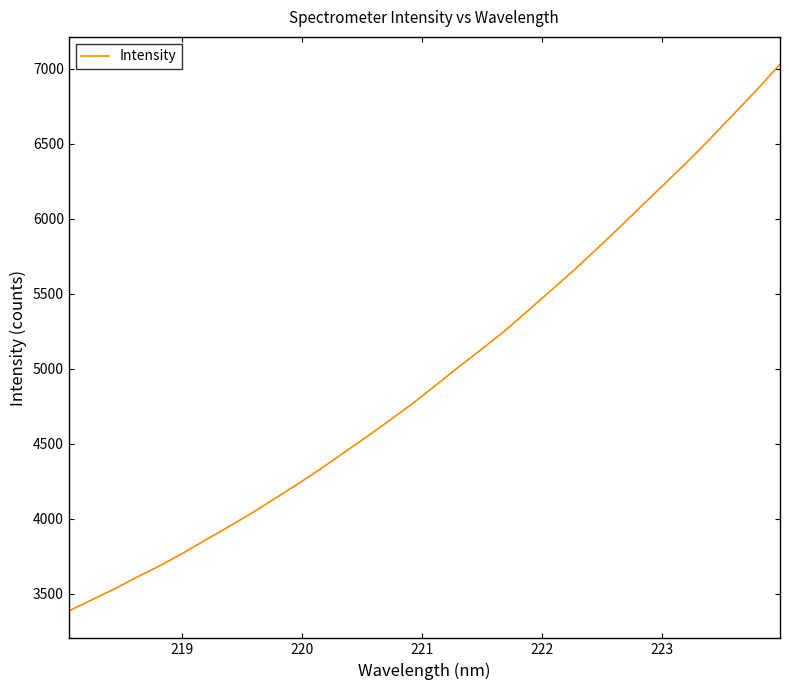

What is the maximum value shown in the chart?

7028.7